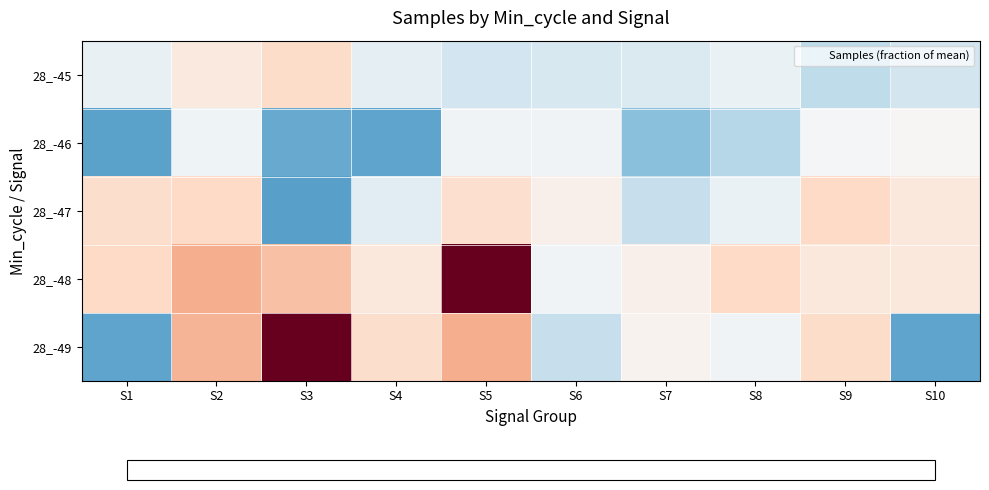

What is the smallest value displayed?

1.0